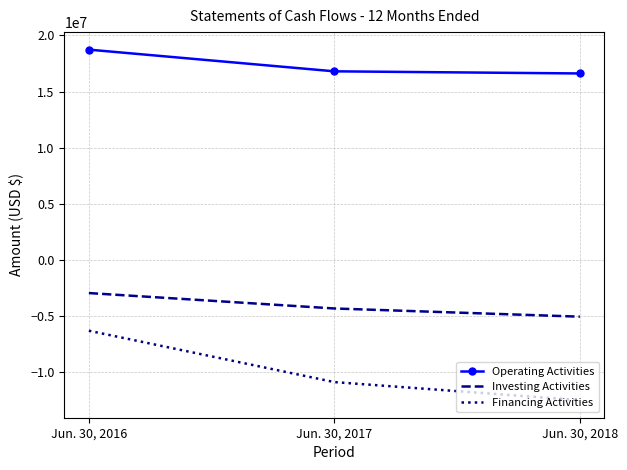

True or false: Investing Activities has a value of -969737 at Jun. 30, 2017.

False